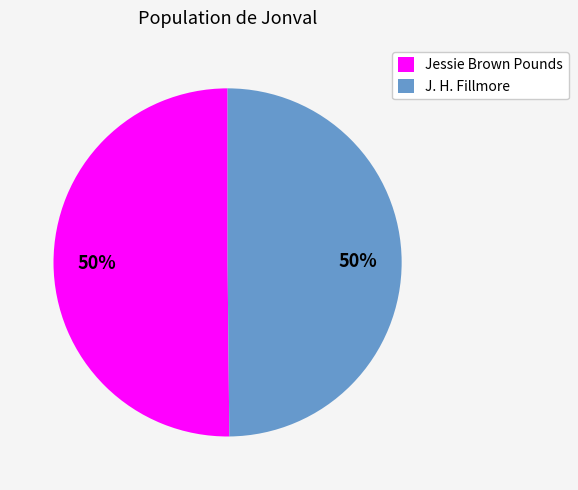

Count the number of slices in the pie.

2